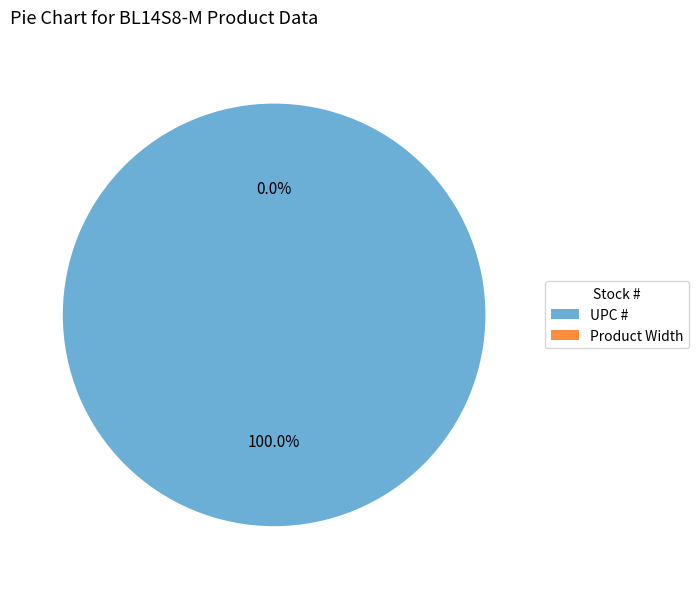

To the nearest percent, what is the average slice percentage?

50%